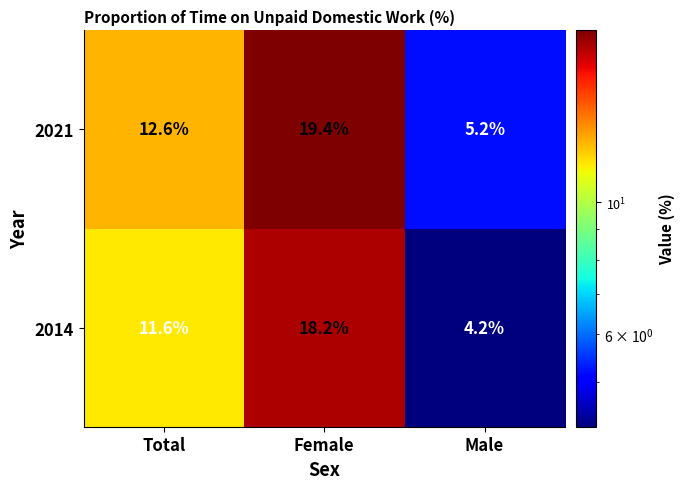

Which series has the largest range (max minus min)?

2021